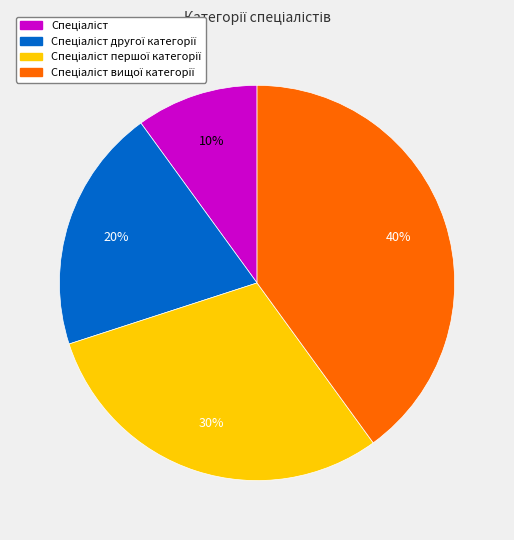

To the nearest percent, what is the difference between the largest and smallest slice percentages?

30%